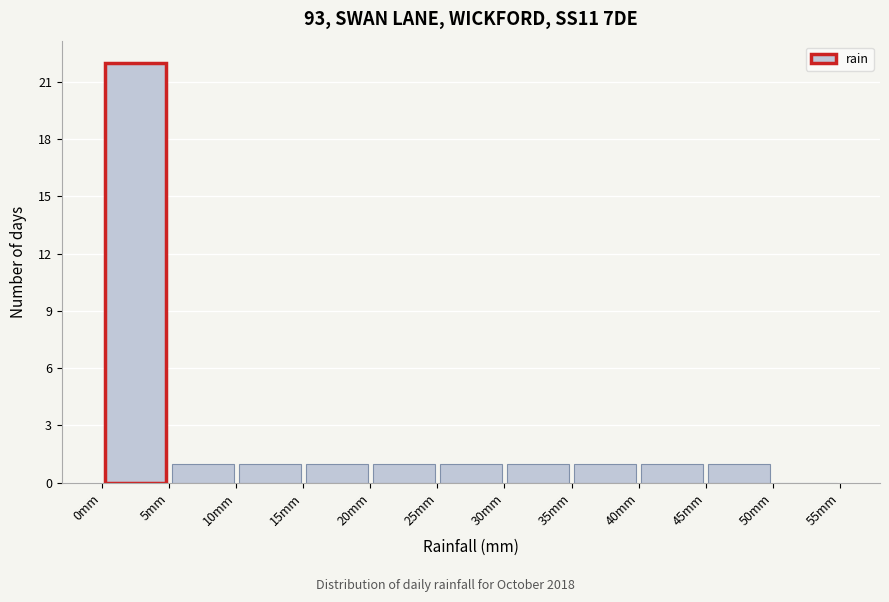

What is the height of the bar covering 40 to 45 on the x-axis? The values are not printed on the chart, so give them approximately, as read against the axis.

1